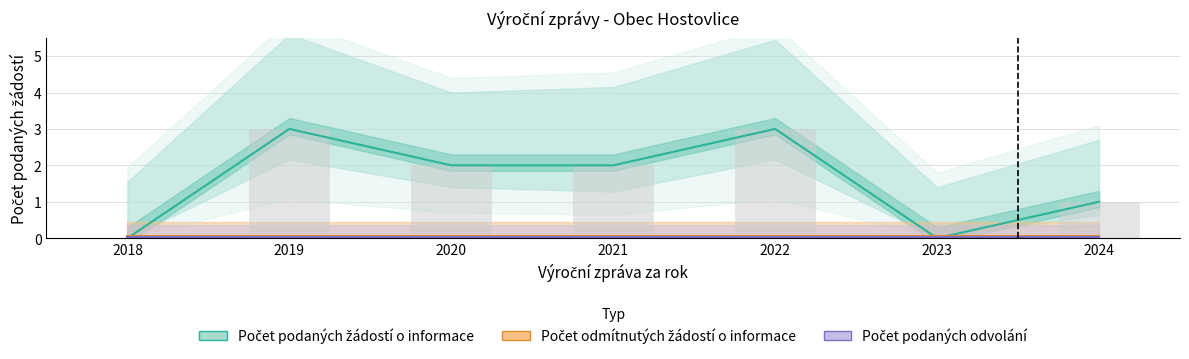

True or false: Počet podaných žádostí o informace has a value of 2.0 at 2022.

False